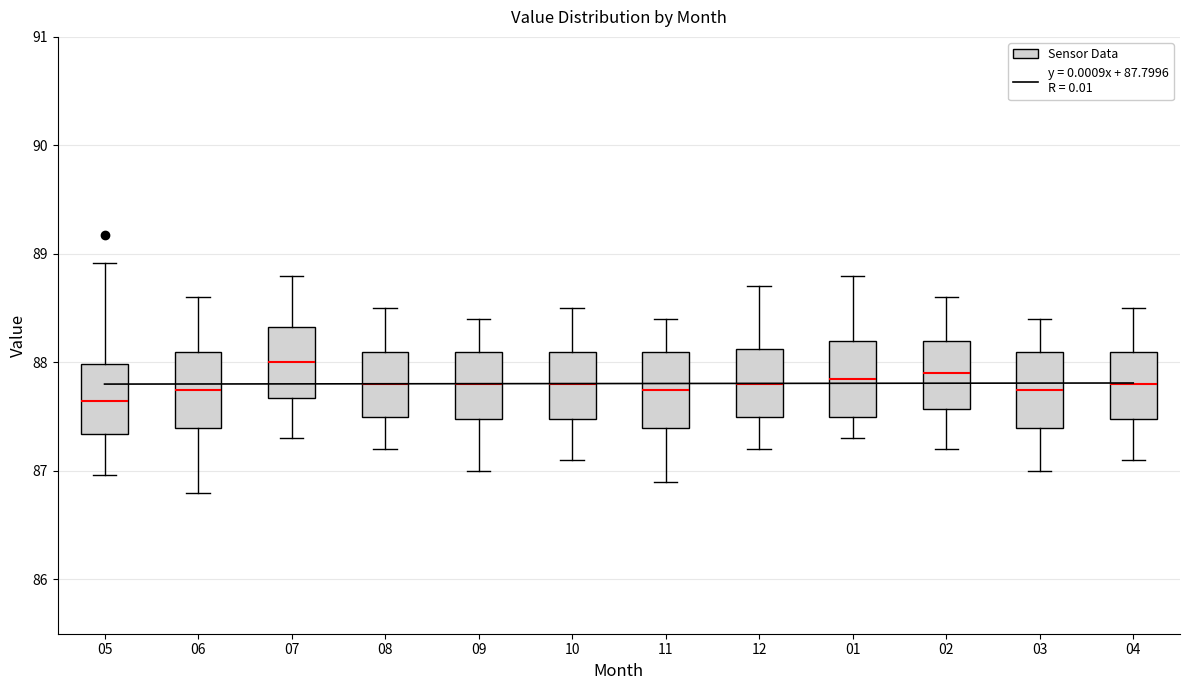

Reading left to right, transcribe this box plot: for each box, give where its median line is, the range the box spans, and where its two whiskers end, as read against the y-axis. The values are not printed on the chart, so give them approximately, as read against the axis.

05: median 87.6, box 87.3 to 88.0, whiskers 87.0 to 88.9
06: median 87.8, box 87.4 to 88.1, whiskers 86.8 to 88.6
07: median 88.0, box 87.7 to 88.3, whiskers 87.3 to 88.8
08: median 87.8, box 87.5 to 88.1, whiskers 87.2 to 88.5
09: median 87.8, box 87.5 to 88.1, whiskers 87.0 to 88.4
10: median 87.8, box 87.5 to 88.1, whiskers 87.1 to 88.5
11: median 87.8, box 87.4 to 88.1, whiskers 86.9 to 88.4
12: median 87.8, box 87.5 to 88.1, whiskers 87.2 to 88.7
01: median 87.9, box 87.5 to 88.2, whiskers 87.3 to 88.8
02: median 87.9, box 87.6 to 88.2, whiskers 87.2 to 88.6
03: median 87.8, box 87.4 to 88.1, whiskers 87.0 to 88.4
04: median 87.8, box 87.5 to 88.1, whiskers 87.1 to 88.5